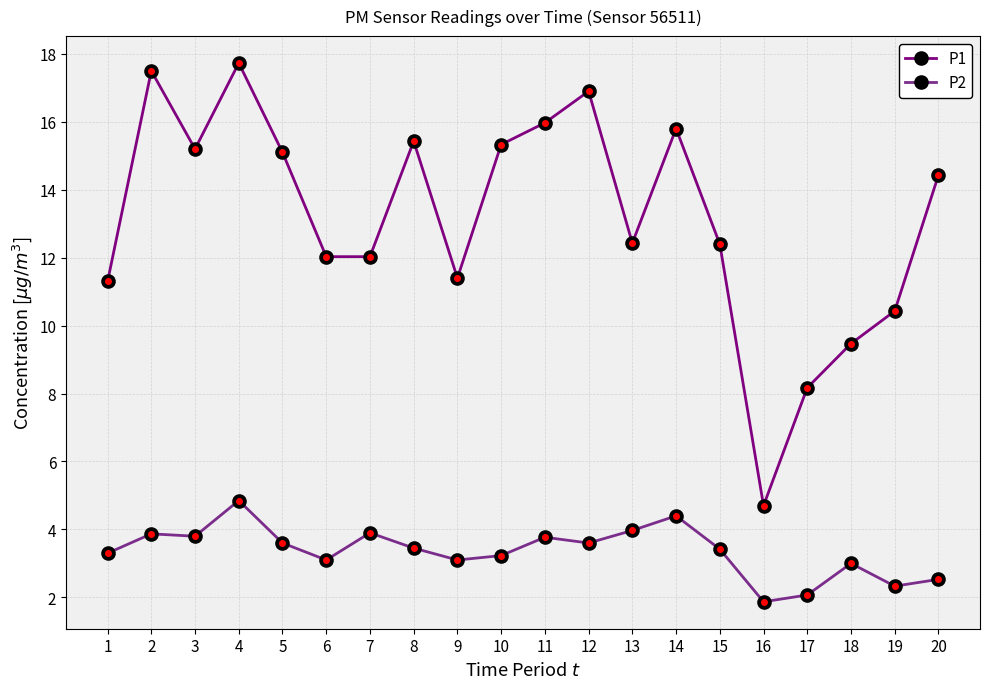

The value of P1 at 3 is 15.2. True or false?

True